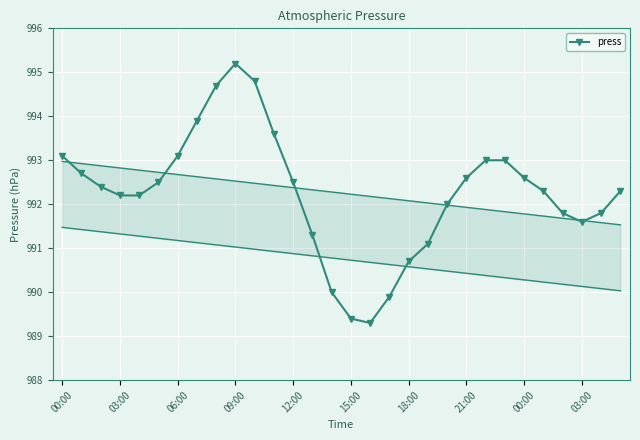

What is the value of the 28th point from the left?

991.6